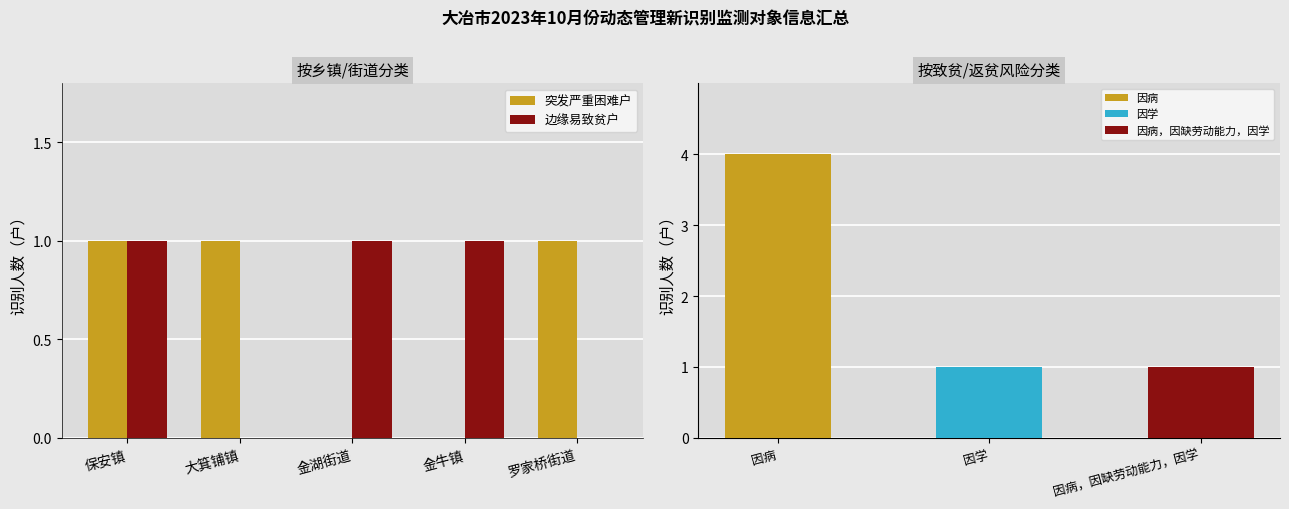

At which category is the sum across all series the highest?

保安镇